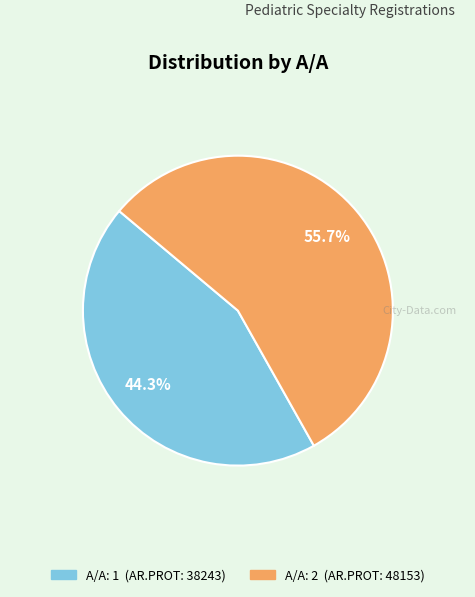

Is there a majority slice in this chart?

Yes